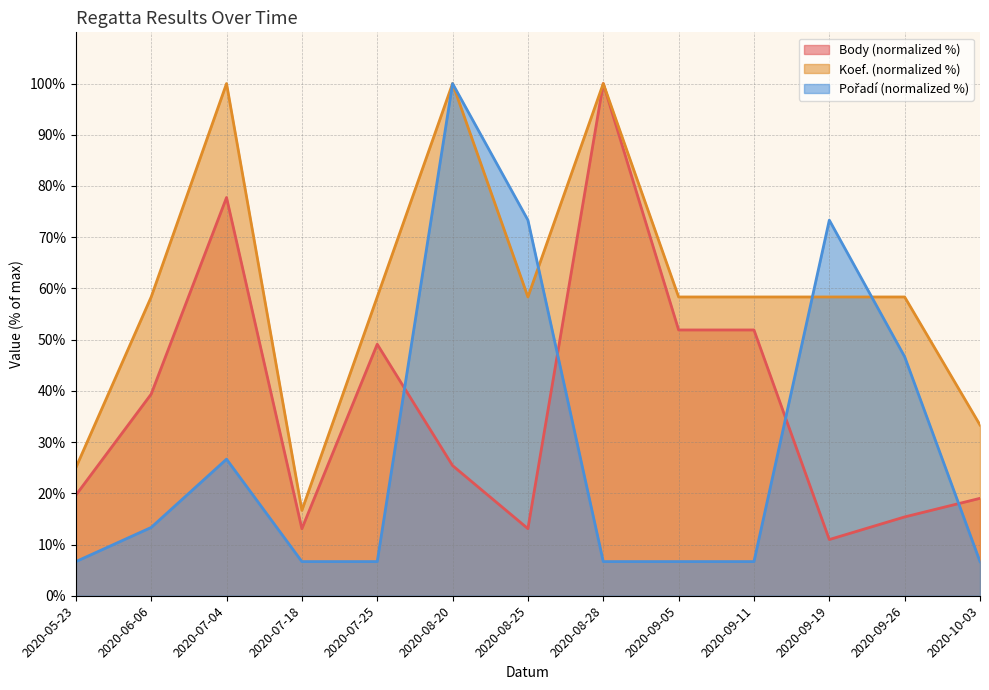

How many data points does each series have?

13